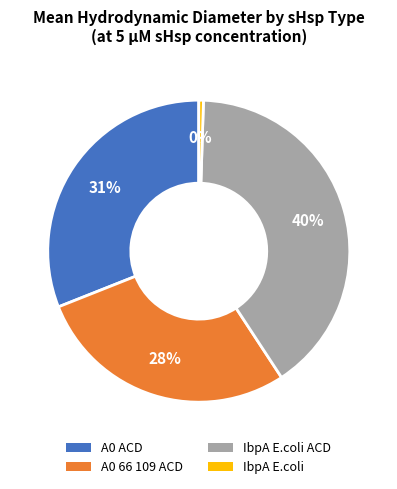

What is the ratio of the value at A0 ACD to the value at IbpA E.coli?

62.4